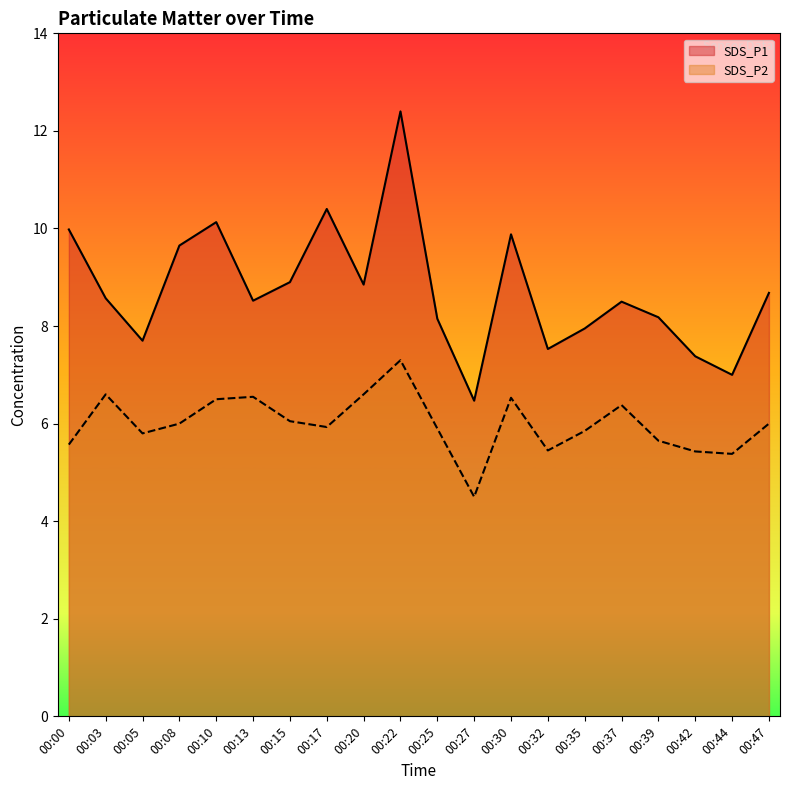

True or false: SDS_P2 and SDS_P1 cross at least once.

False